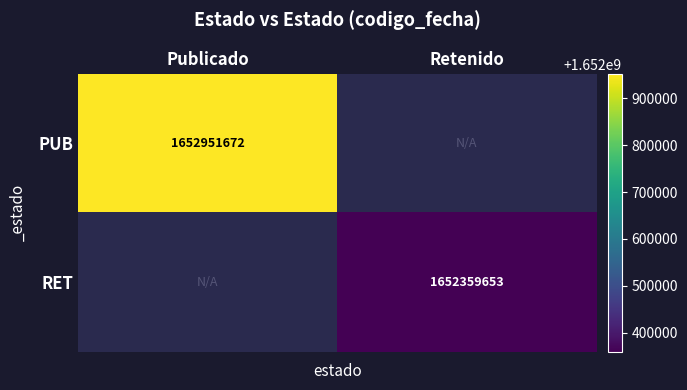

Is the value of PUB at Publicado greater than the value of RET at Retenido?

Yes